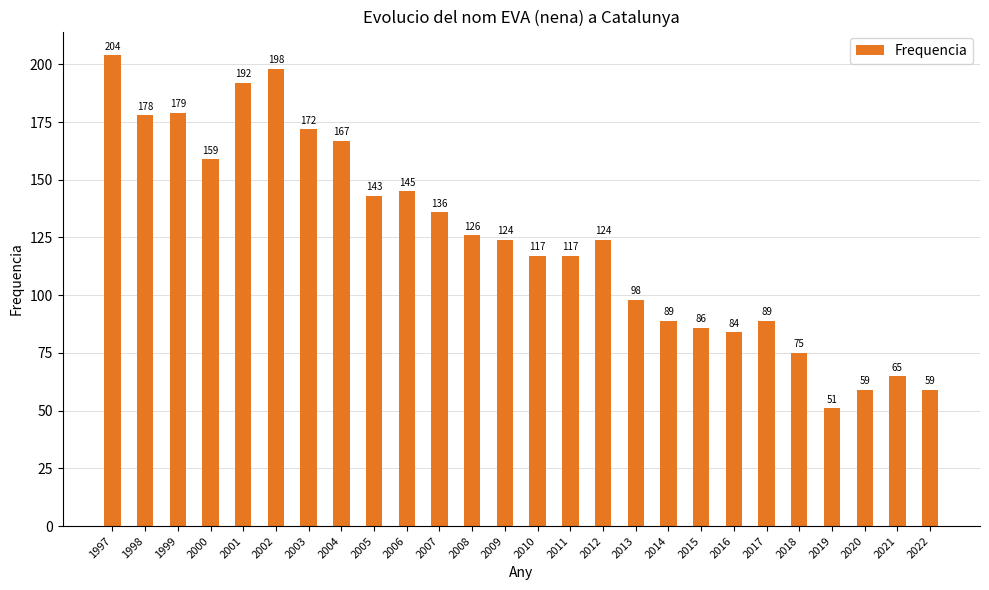

Does the chart contain stacked bars?

No